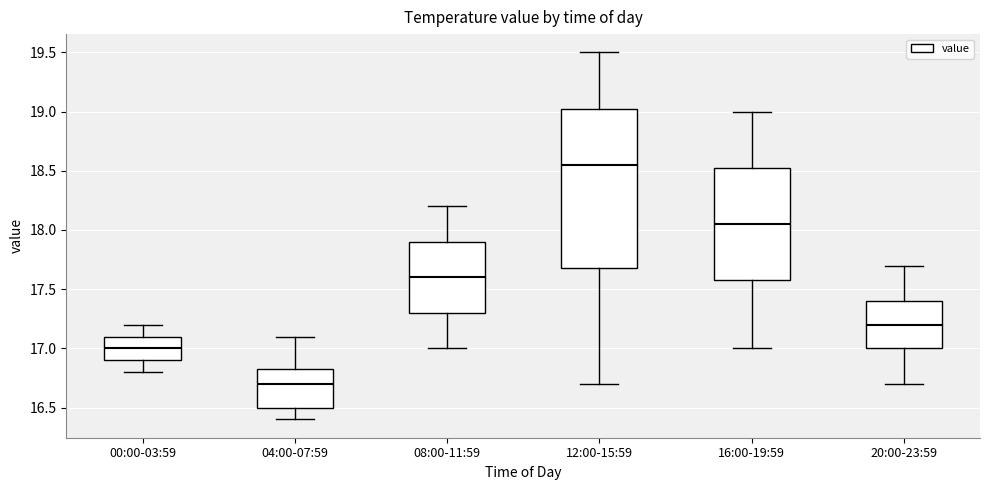

Reading left to right, transcribe this box plot: for each box, give where its median line is, the range the box spans, and where its two whiskers end, as read against the y-axis. The values are not printed on the chart, so give them approximately, as read against the axis.

00:00-03:59: median 17.00, box 16.90 to 17.10, whiskers 16.80 to 17.20
04:00-07:59: median 16.70, box 16.50 to 16.85, whiskers 16.40 to 17.10
08:00-11:59: median 17.60, box 17.30 to 17.90, whiskers 17.00 to 18.20
12:00-15:59: median 18.55, box 17.70 to 19.05, whiskers 16.70 to 19.50
16:00-19:59: median 18.05, box 17.60 to 18.55, whiskers 17.00 to 19.00
20:00-23:59: median 17.20, box 17.00 to 17.40, whiskers 16.70 to 17.70